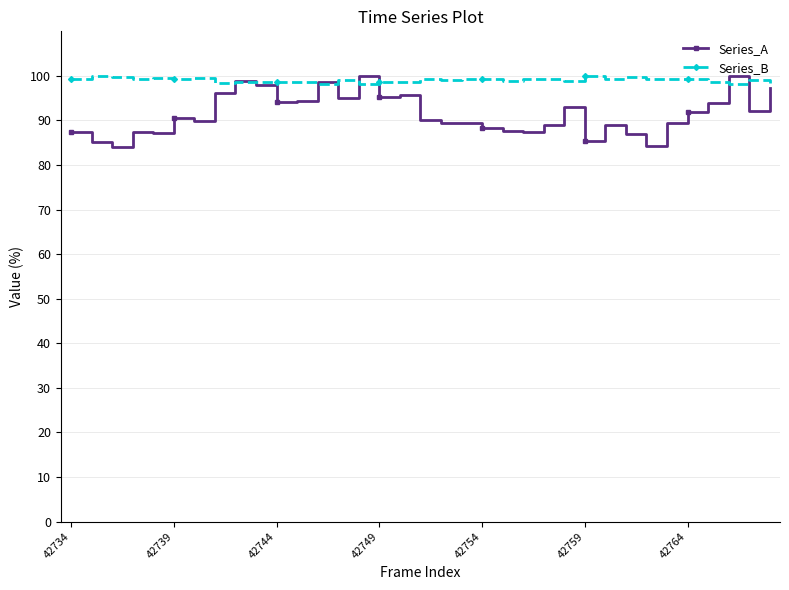

Which series ends up on top after the final intersection of Series_B and Series_A?

Series_B